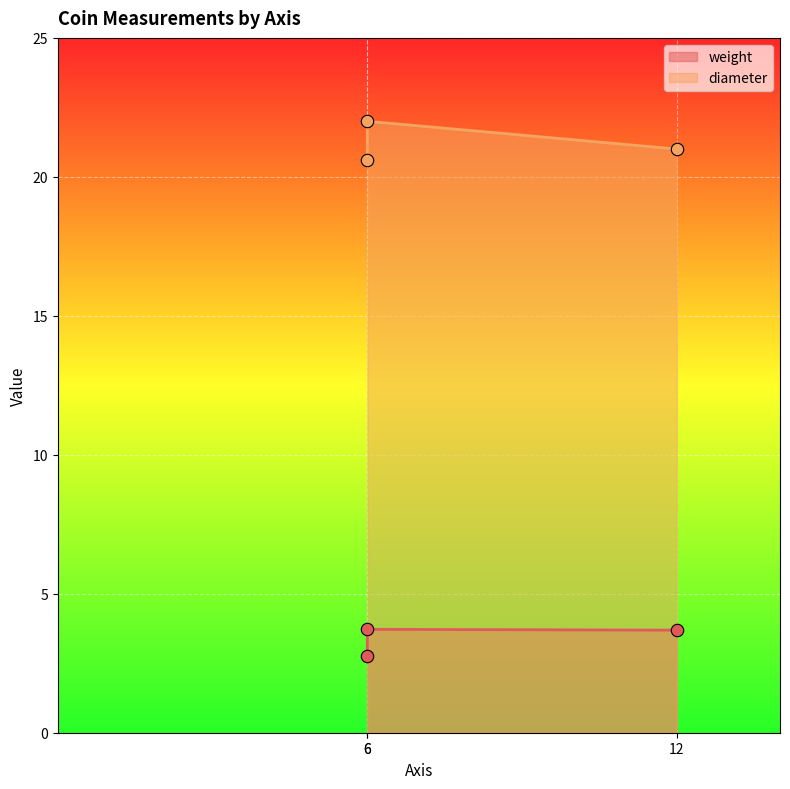

What are all the series names shown in the legend?

weight, diameter